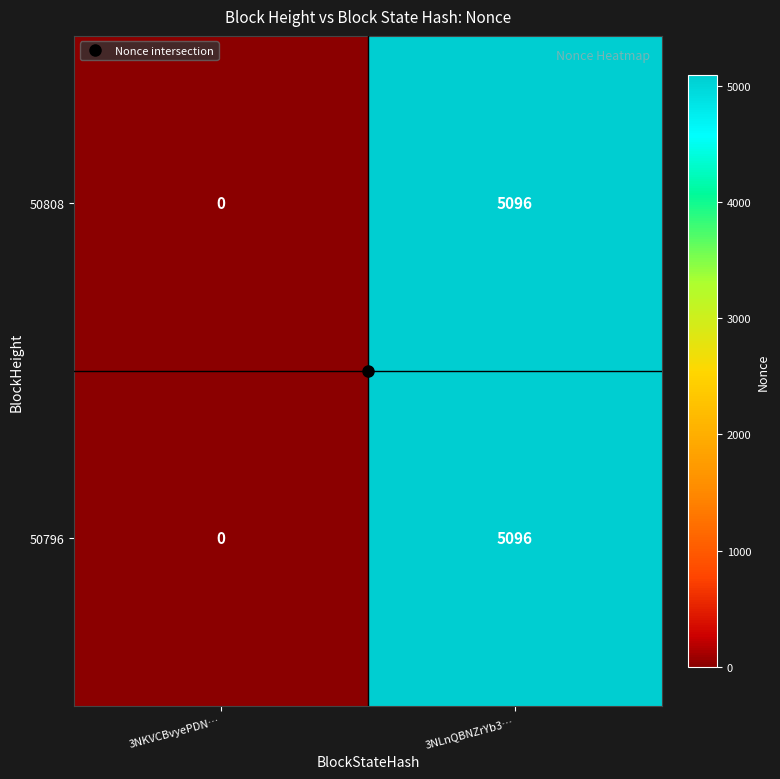

Which label corresponds to the smallest value in the chart?

3NKVCBvyePDN…